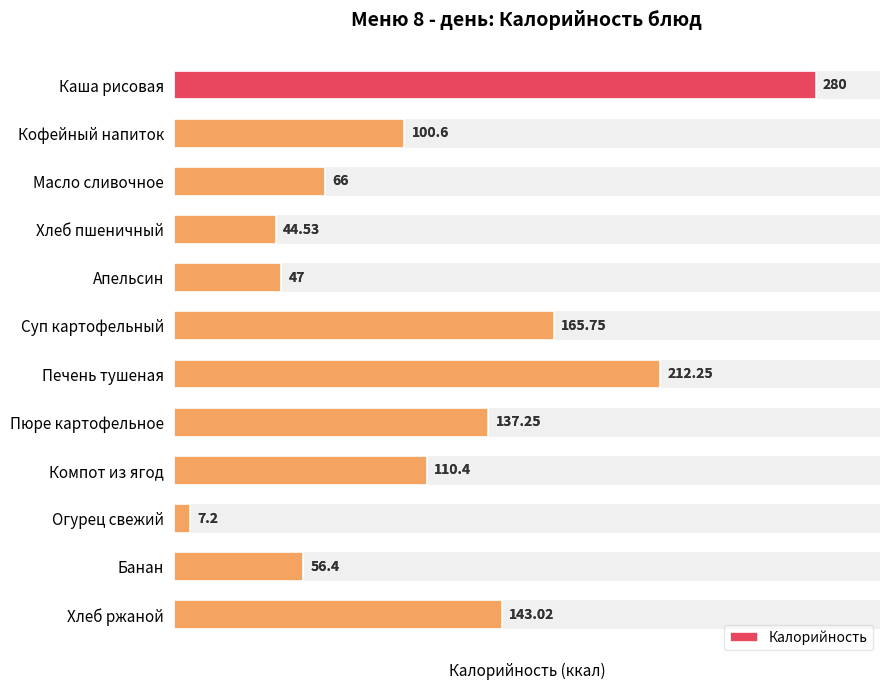

The value at Хлеб пшеничный is 58.1. True or false?

False